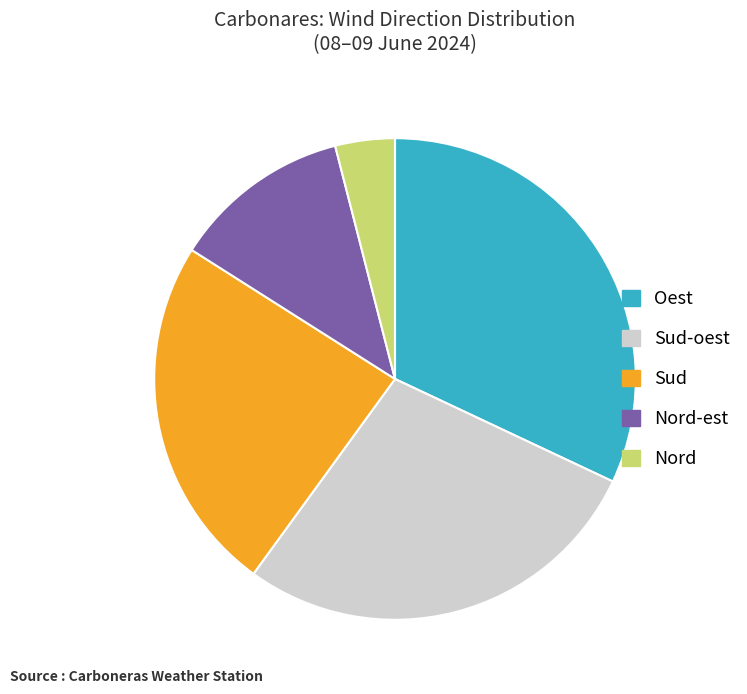

Is there a majority slice in this chart?

No